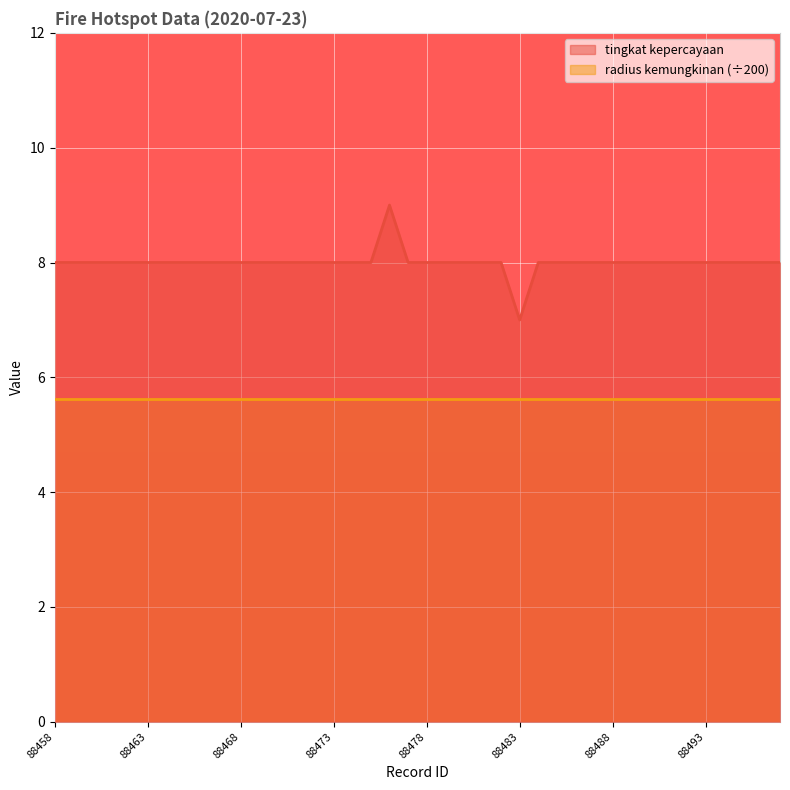

What is the sum of the values at 88463 and 88478?

16